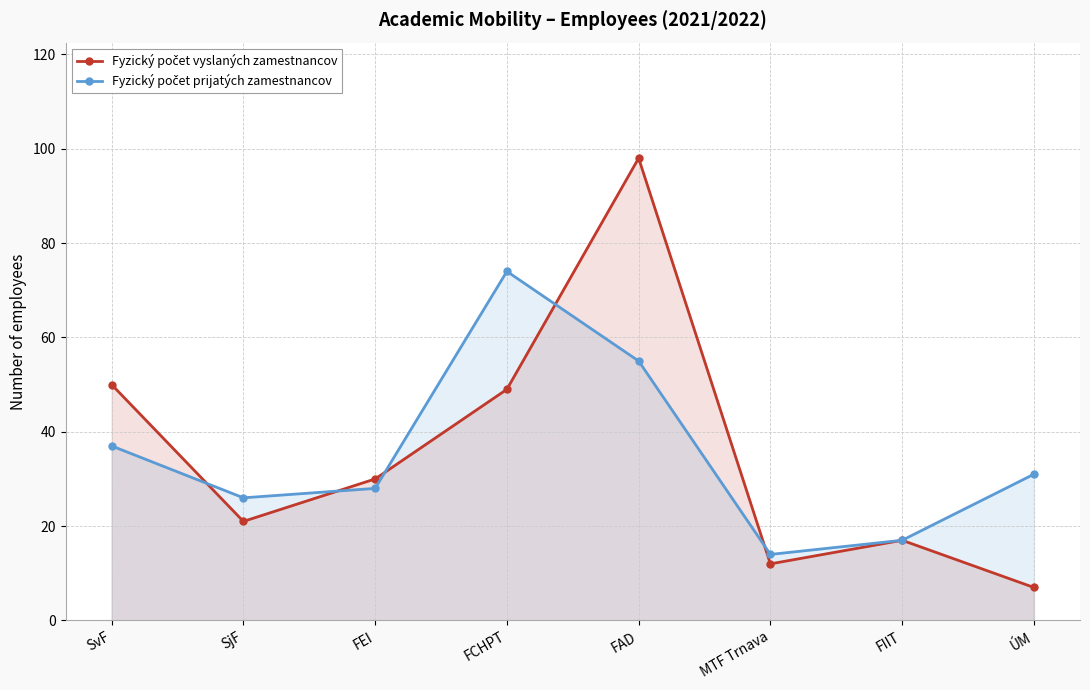

Does the chart have visible grid lines?

Yes